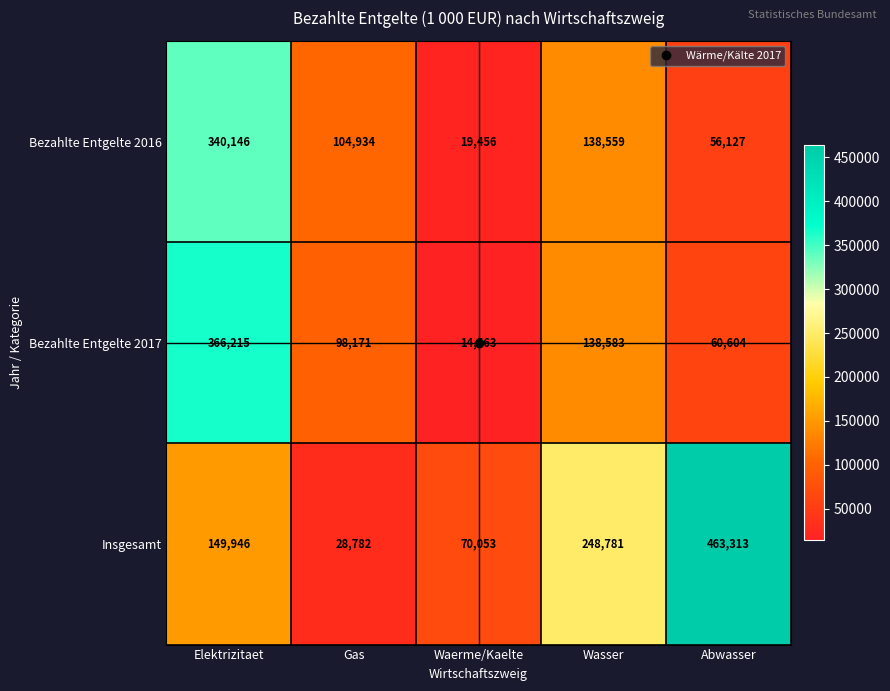

At Waerme/Kaelte, list the series in order from largest to smallest.

Insgesamt, Bezahlte Entgelte 2016, Bezahlte Entgelte 2017